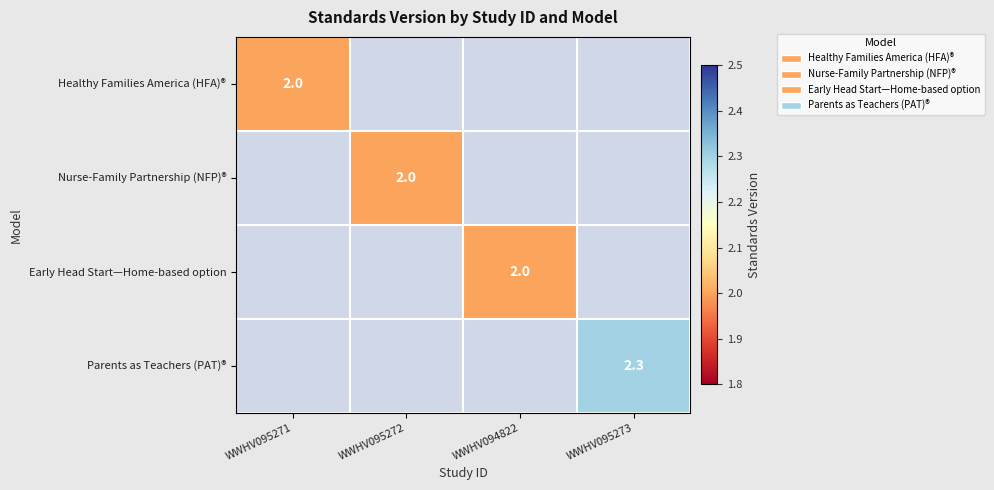

The Healthy Families America (HFA)® series shows 3.3 at WWHV095271. True or false?

False